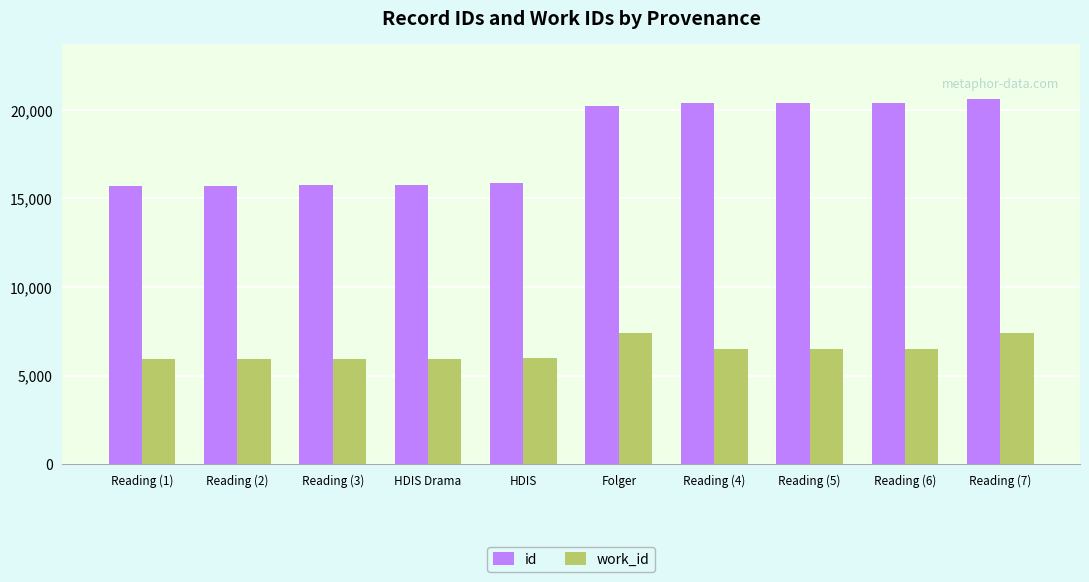

What is the total value across all series at HDIS Drama?

21694